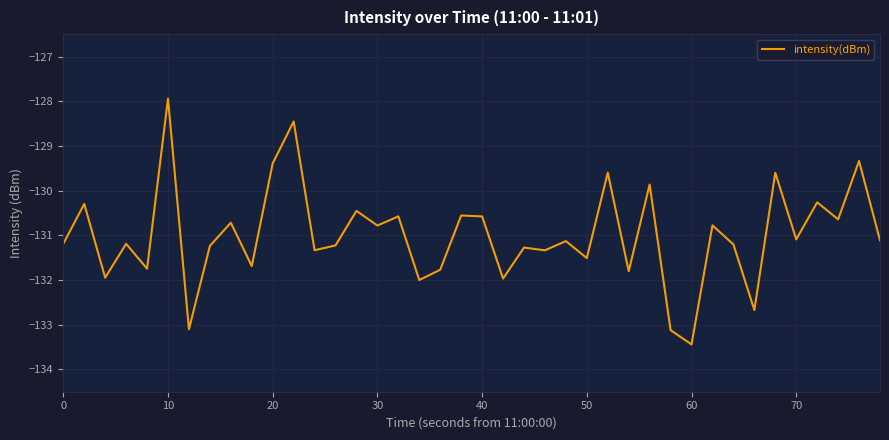

What is the difference between the maximum and minimum values?

5.5